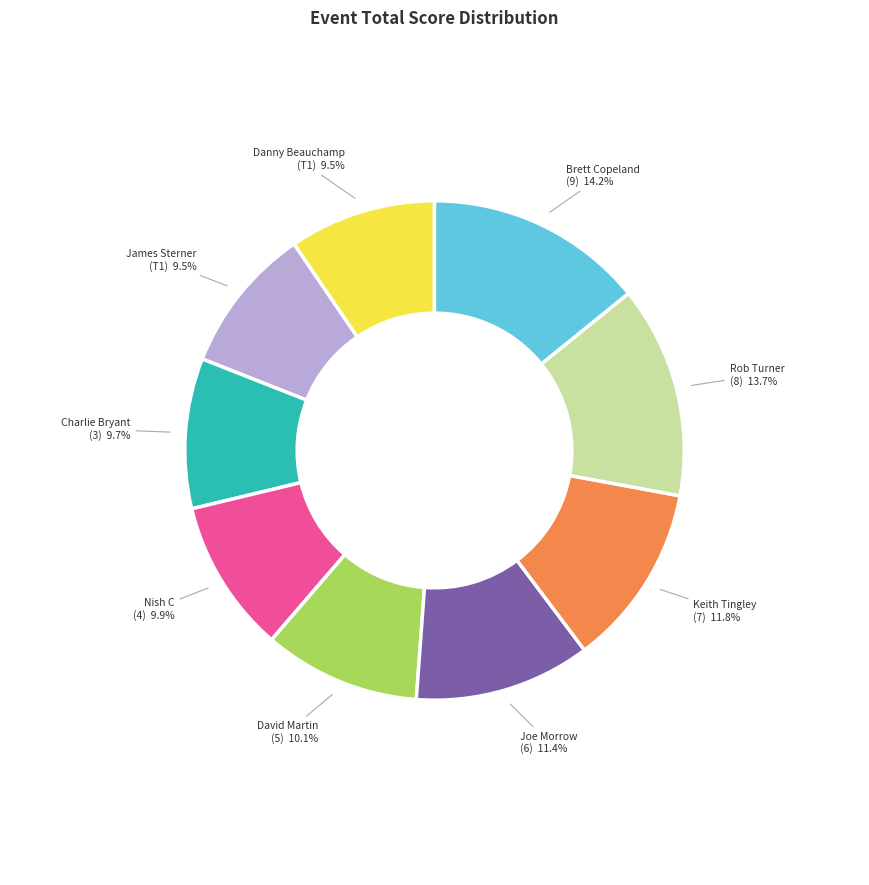

Between Charlie Bryant (3) and Keith Tingley (7), which is larger?

Keith Tingley (7)